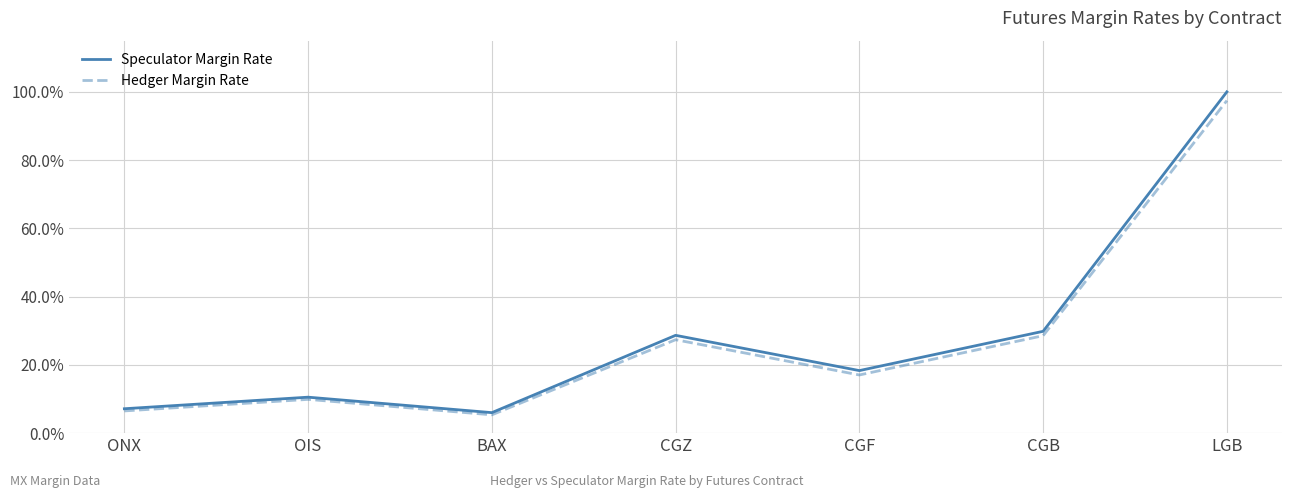

What are all the series names shown in the legend?

Speculator Margin Rate, Hedger Margin Rate